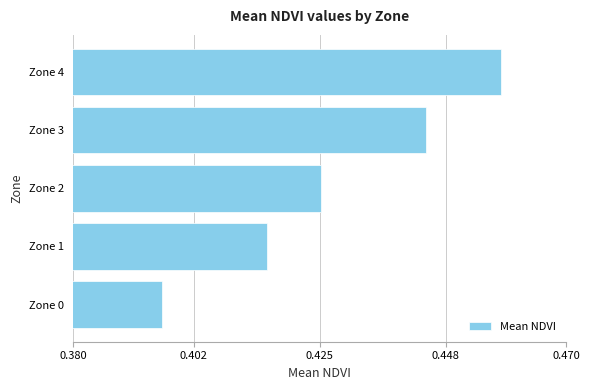

Is it true that the value at Zone 4 is 0.2?

False